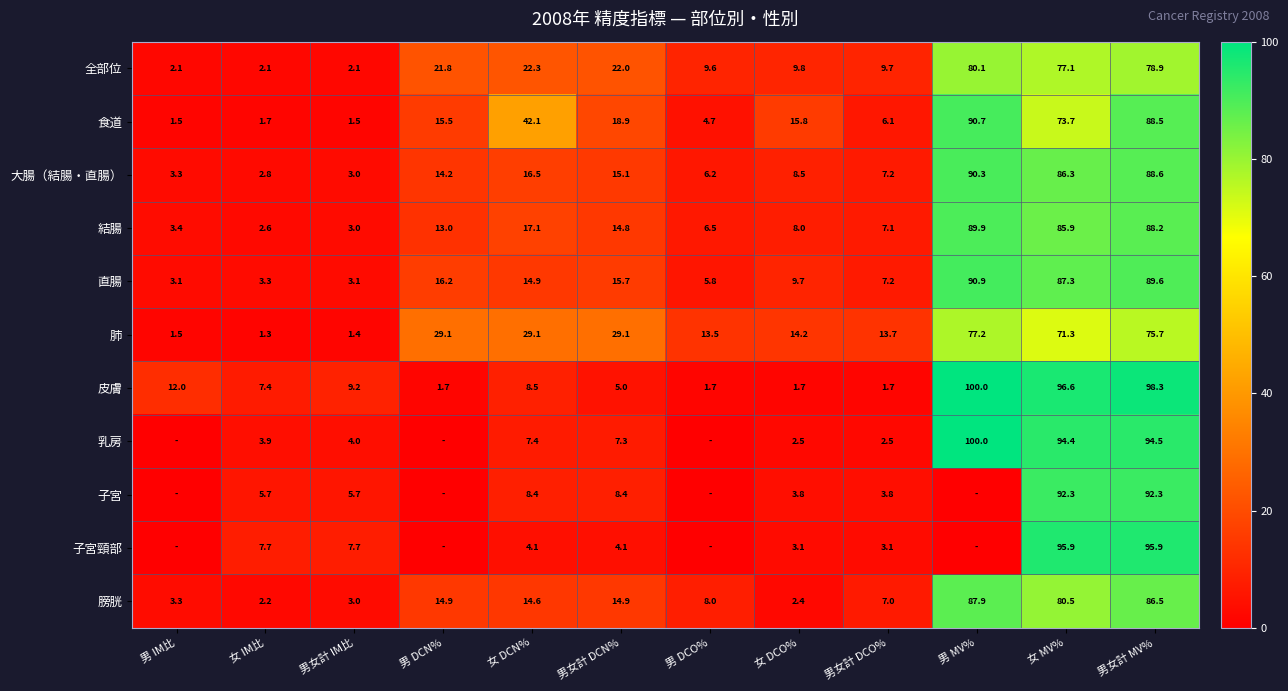

How many data points in 皮膚 are less than 8?

6